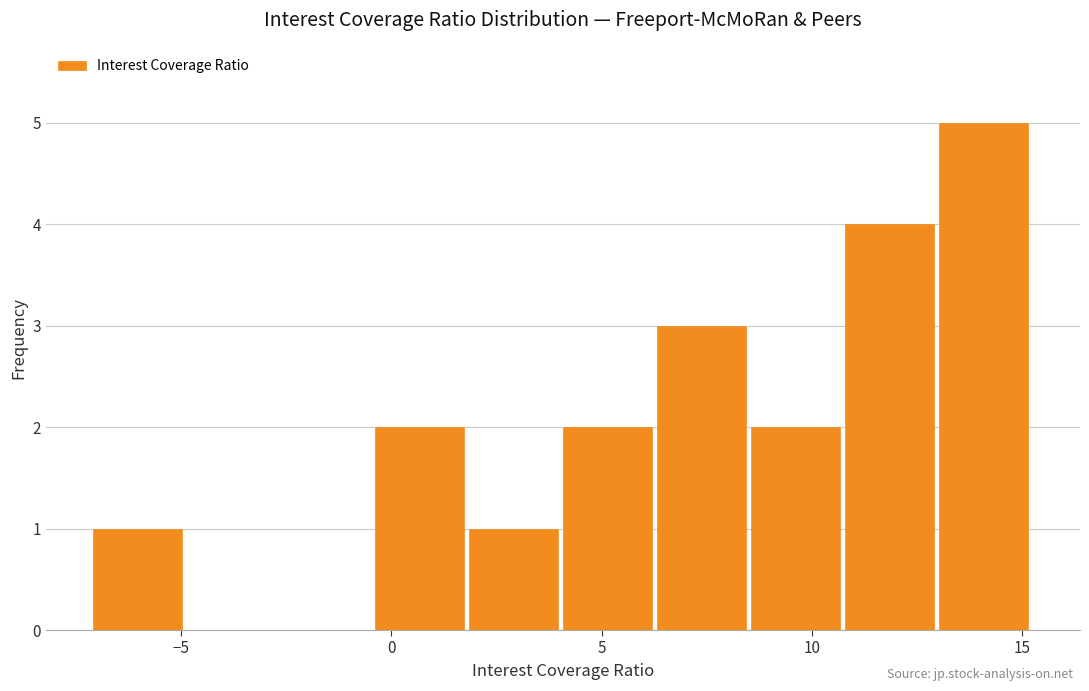

Reading left to right, transcribe this chart: for each bar, give the range it covers on the x-axis and its height. Neither the bar edges nor the heights are printed on the chart, so give them approximately, as read against the axes.

-7.0 to -5.0: 1
-5.0 to -2.5: 0
-2.5 to -0.5: 0
-0.5 to 2.0: 2
2.0 to 4.0: 1
4.0 to 6.5: 2
6.5 to 8.5: 3
8.5 to 11.0: 2
11.0 to 13.0: 4
13.0 to 15.5: 5